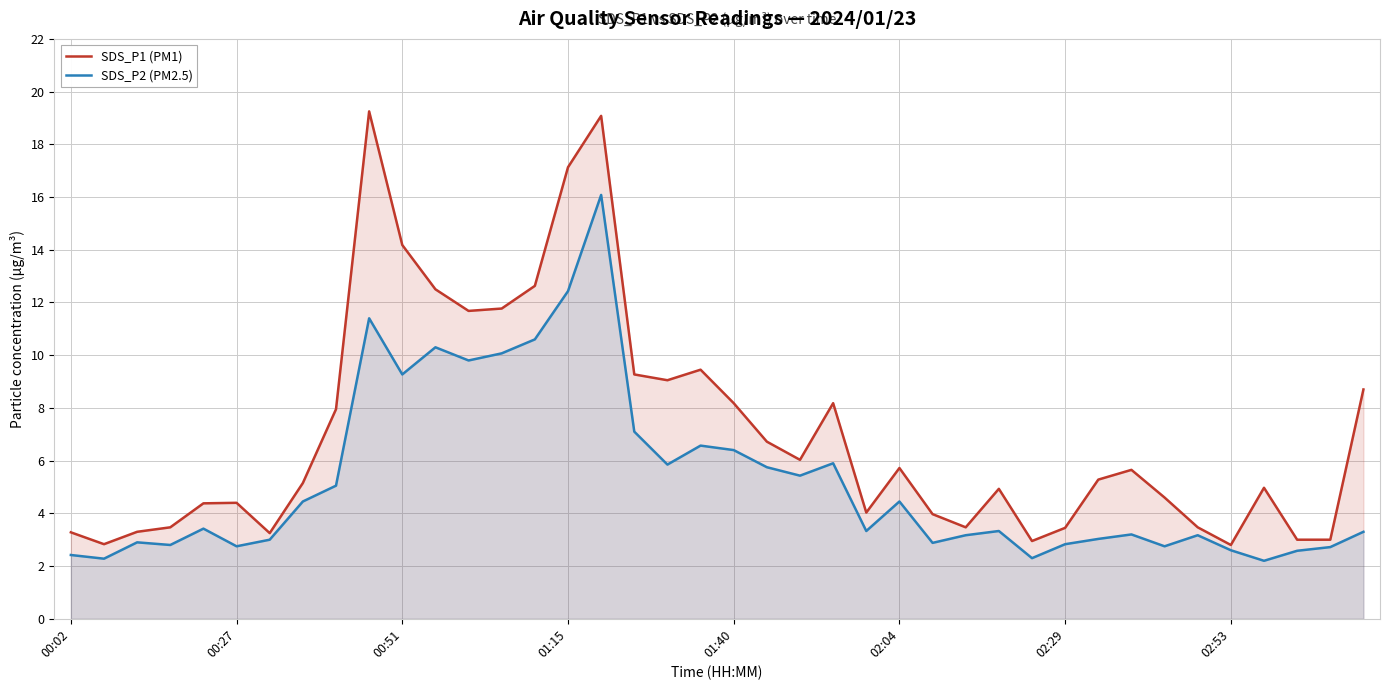

What is the highest value of the SDS_P1 (PM1) series?

19.2